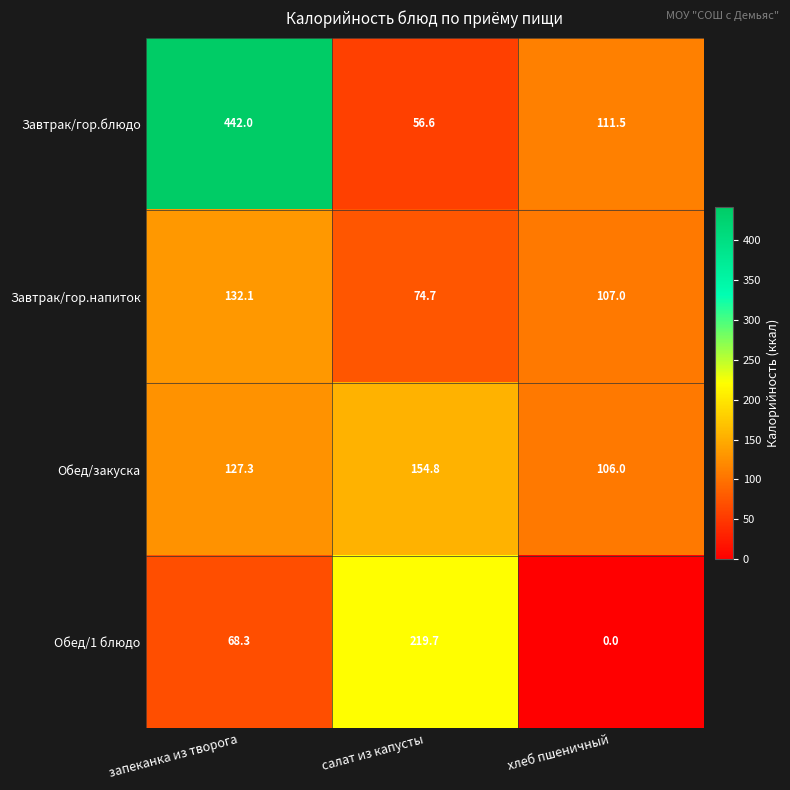

Reading right to left, transcribe all the data shown in this chart.

Завтрак/гор.блюдо: хлеб пшеничный=111.5	салат из капусты=56.6	запеканка из творога=442.0
Завтрак/гор.напиток: хлеб пшеничный=107.0	салат из капусты=74.7	запеканка из творога=132.1
Обед/закуска: хлеб пшеничный=106.0	салат из капусты=154.8	запеканка из творога=127.3
Обед/1 блюдо: хлеб пшеничный=0.0	салат из капусты=219.7	запеканка из творога=68.3